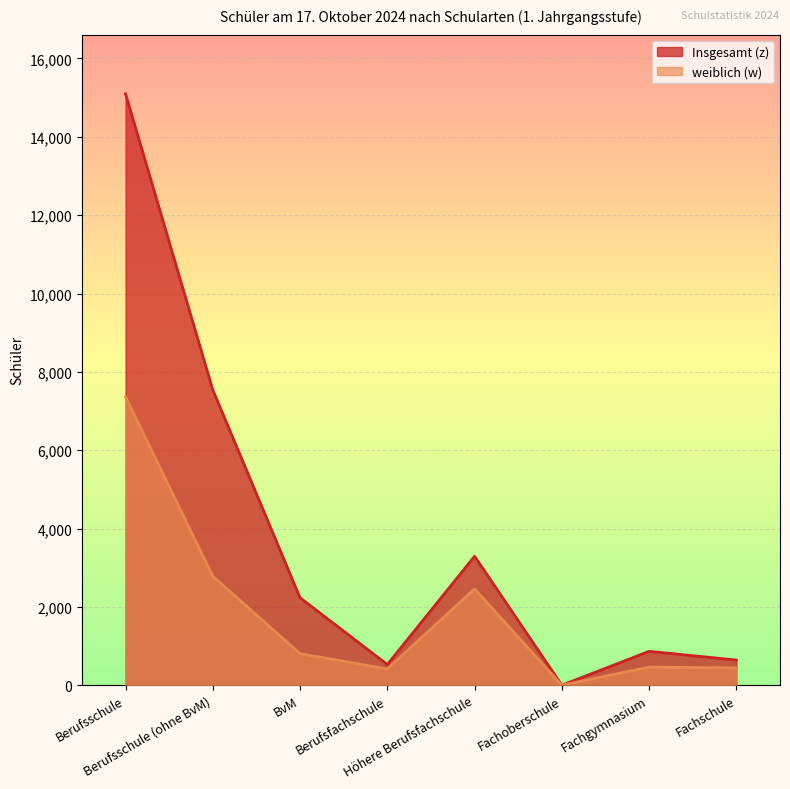

True or false: Insgesamt (z) has more than 2 points higher than both neighbors.

False